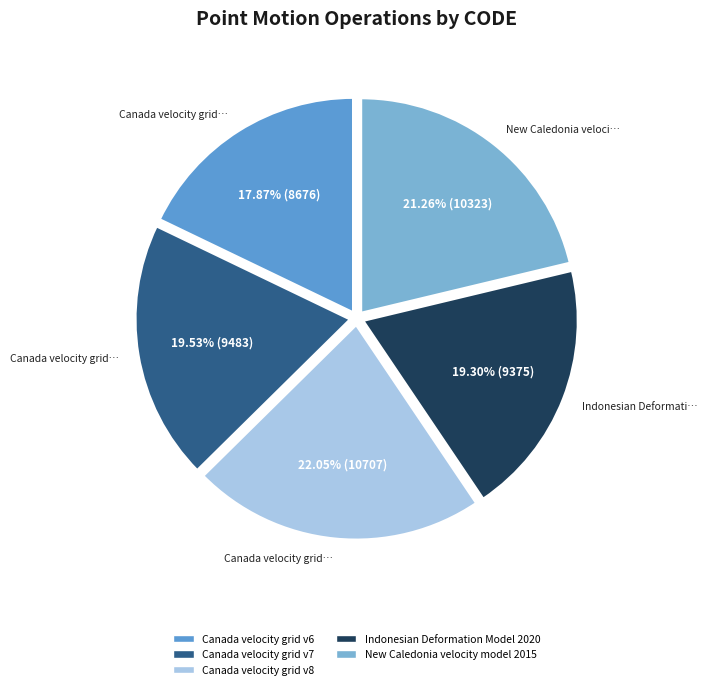

To the nearest percent, what portion does Canada velocity grid v6 represent?

18%